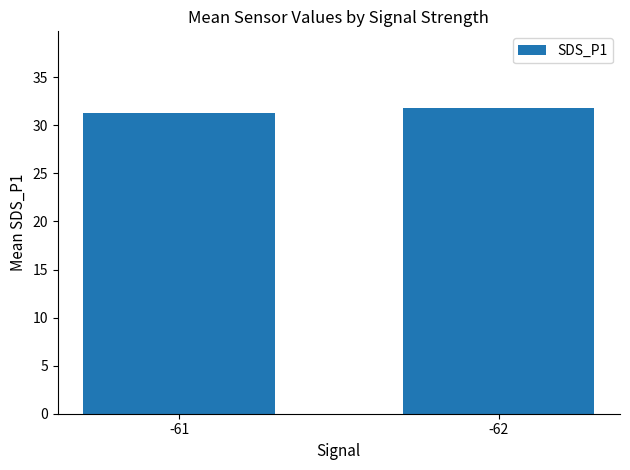

What is the greatest value displayed?

31.8